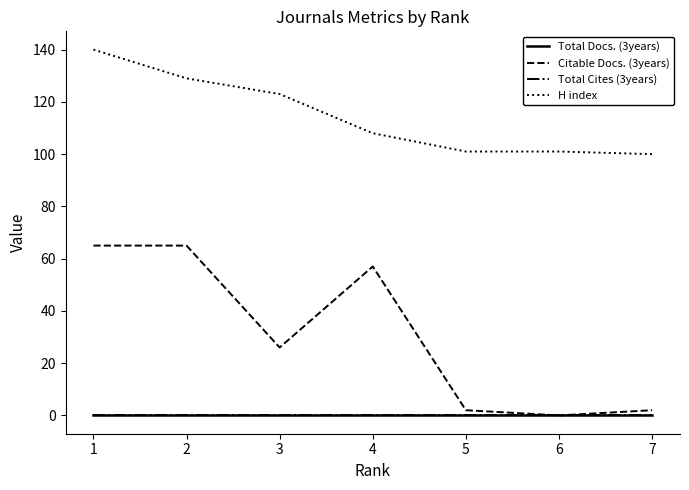

Which series has the widest spread of values?

Citable Docs. (3years)